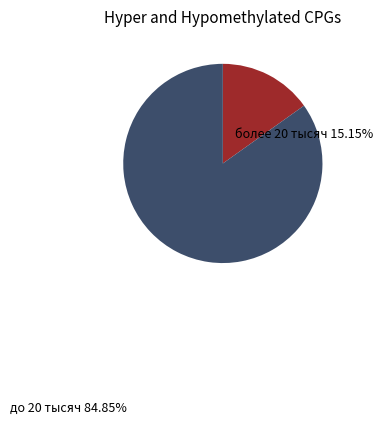

What is the ratio of the value at до 20 тысяч to the value at более 20 тысяч?

5.6